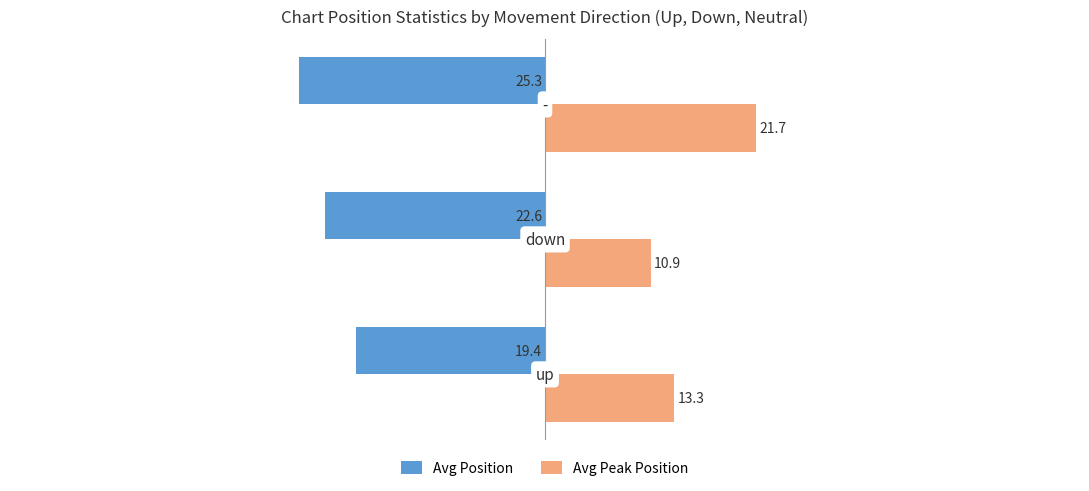

What is the greatest value displayed?

21.7